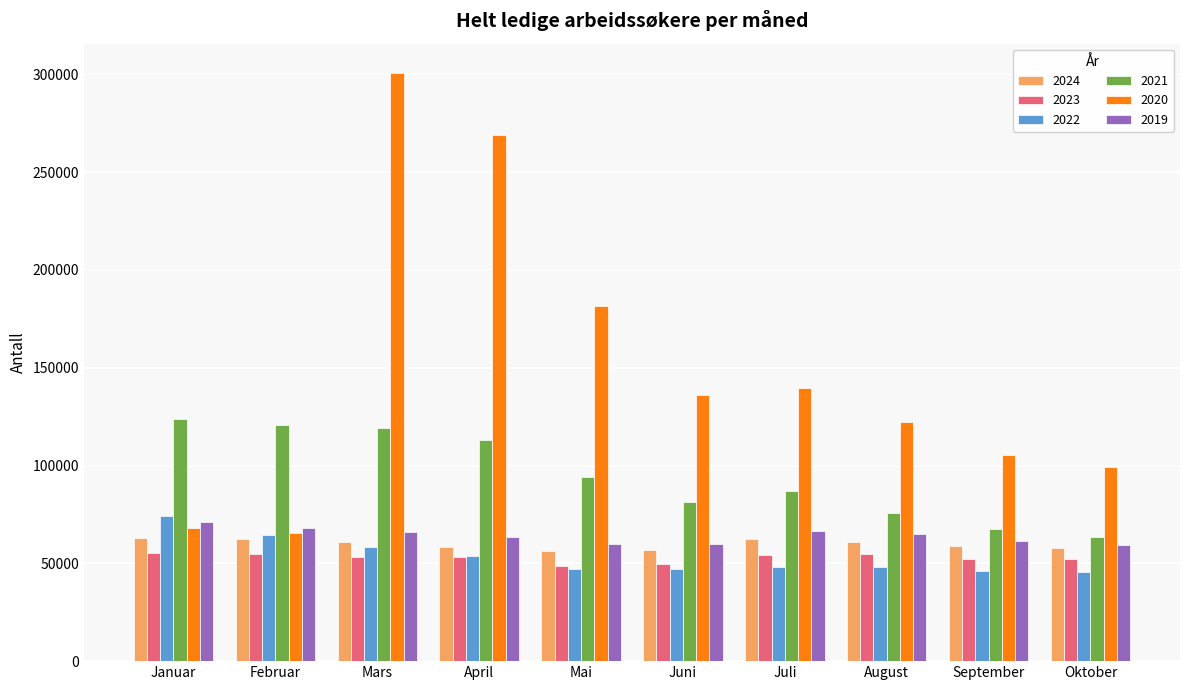

What is the minimum value for 2020?

65416